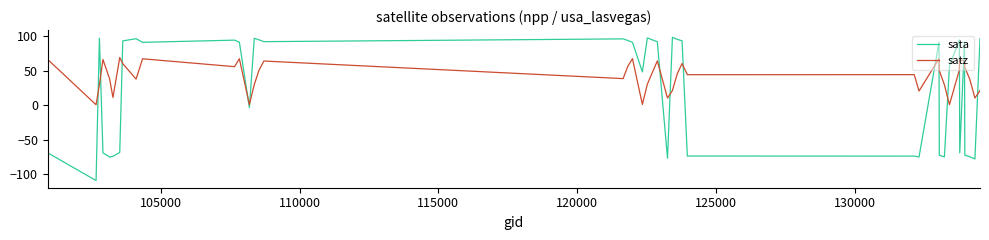

What are all the series names shown in the legend?

sata, satz